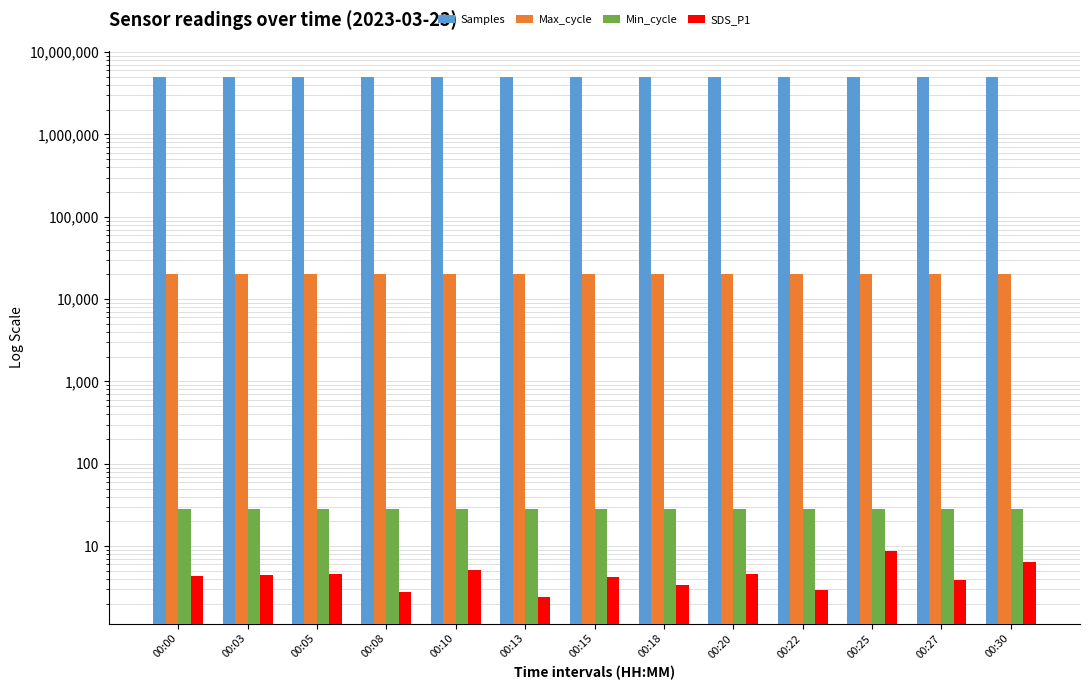

Reading right to left, extract all data points from this chart.

Samples: 4979857.0	4960114.0	4973099.0	4986872.0	4971261.0	4979866.0	4948006.0	4990172.0	4974724.0	4964124.0	4980438.0	4974874.0	4990590.0
Max_cycle: 20086.0	20050.0	20092.0	20081.0	20042.0	20057.0	20047.0	20050.0	20068.0	20053.0	20038.0	20050.0	20114.0
Min_cycle: 28.0	28.0	28.0	28.0	28.0	28.0	28.0	28.0	28.0	28.0	28.0	28.0	28.0
SDS_P1: 6.3	3.8	8.7	3.0	4.6	3.4	4.2	2.4	5.1	2.8	4.6	4.4	4.4